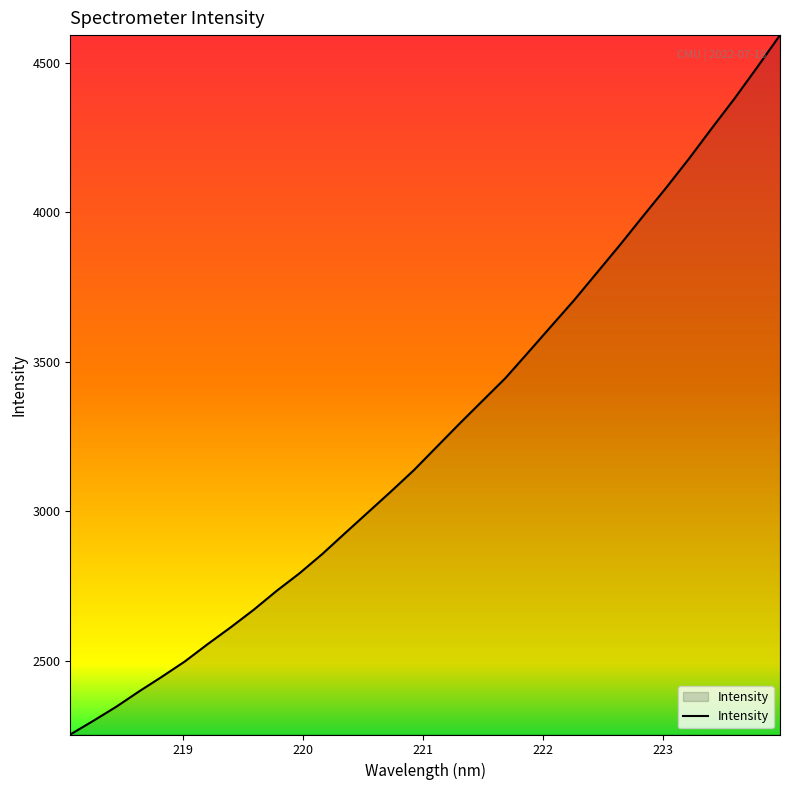

What is the minimum value shown in the chart?

2253.1